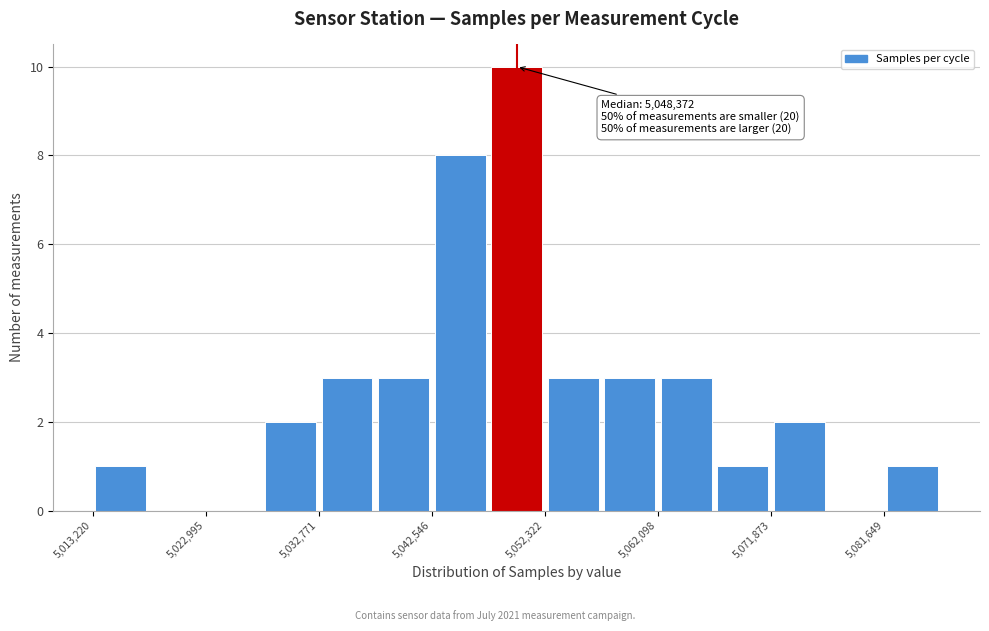

Which range on the x-axis has the tallest bar?

5047000 to 5052000